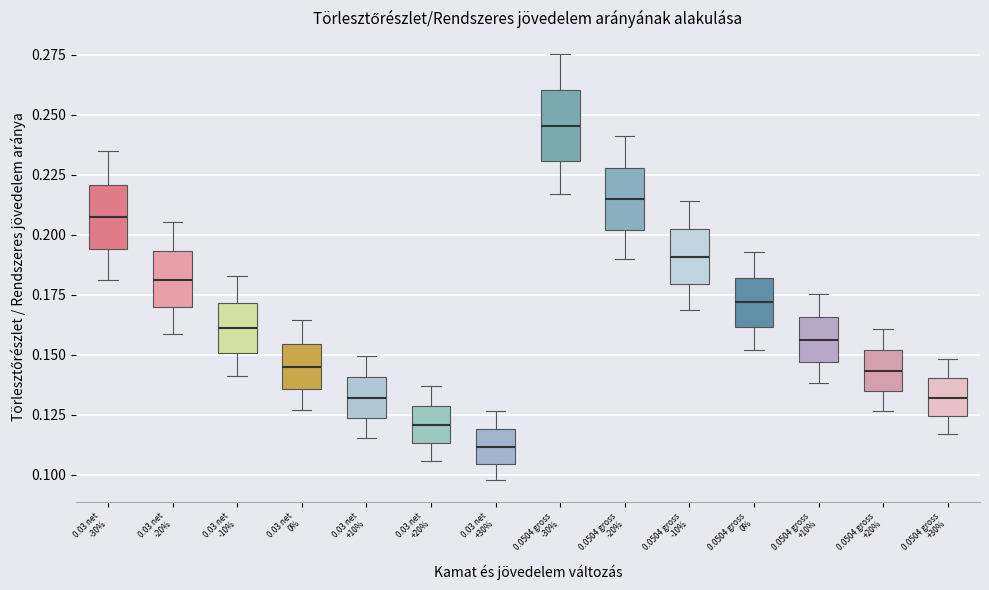

Which box's median line is the lowest?

0.03 net +30%